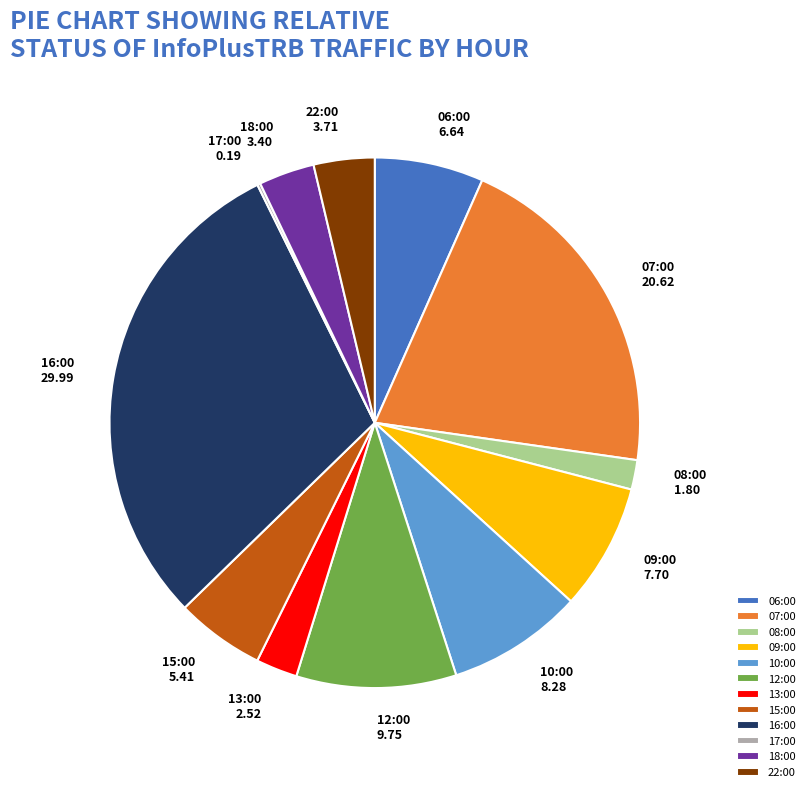

Is there any slice that represents more than half of the pie?

No